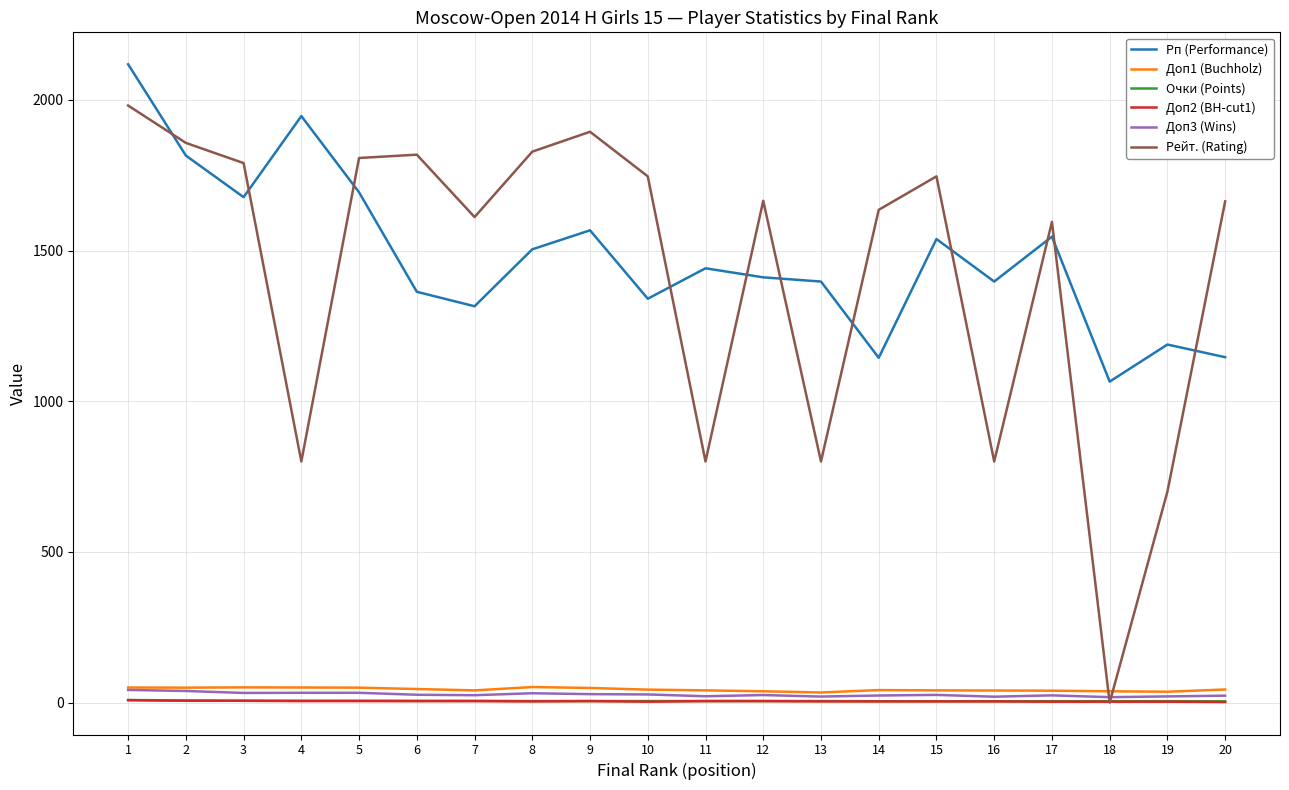

True or false: Рп (Performance) and Доп1 (Buchholz) cross at least once.

False